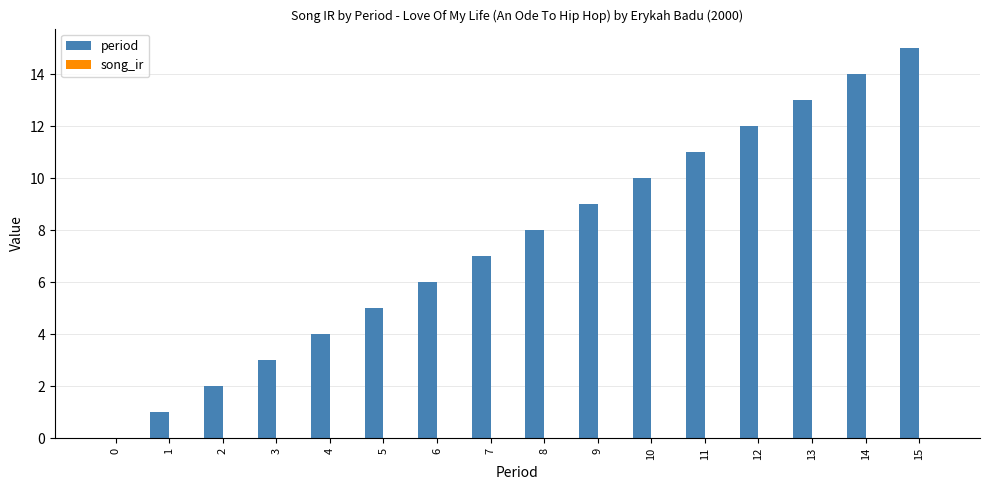

The value at 2 is 3. True or false?

False